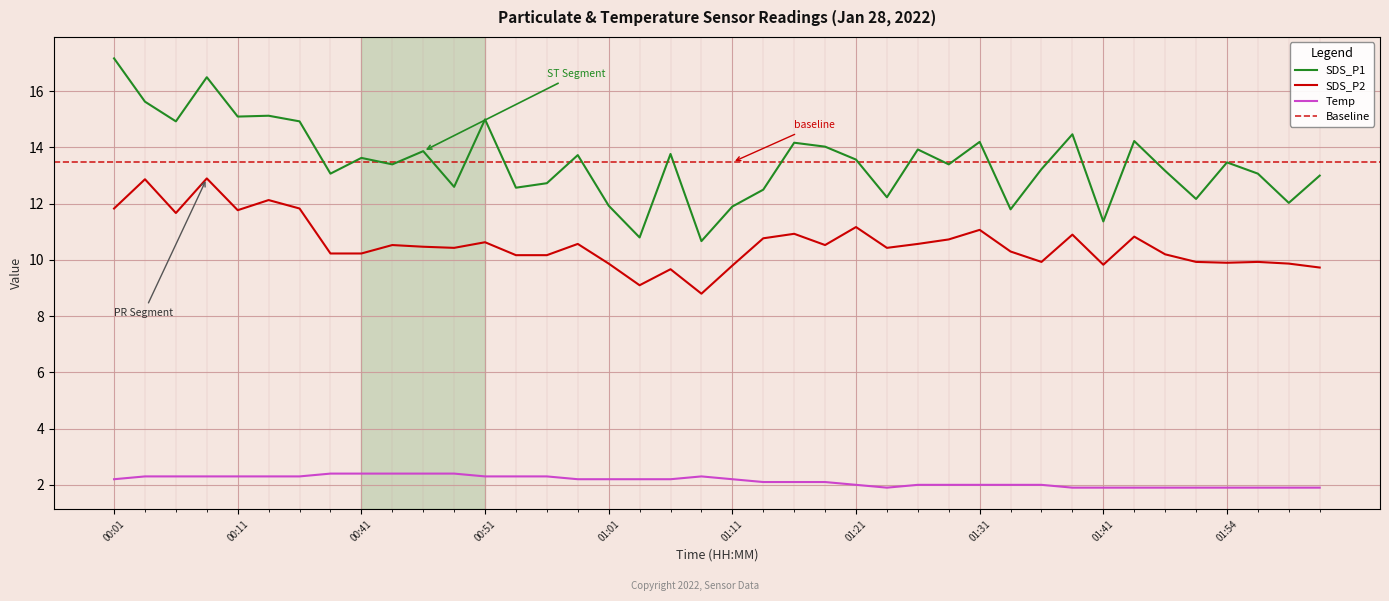

True or false: Temp and SDS_P1 cross at least once.

False